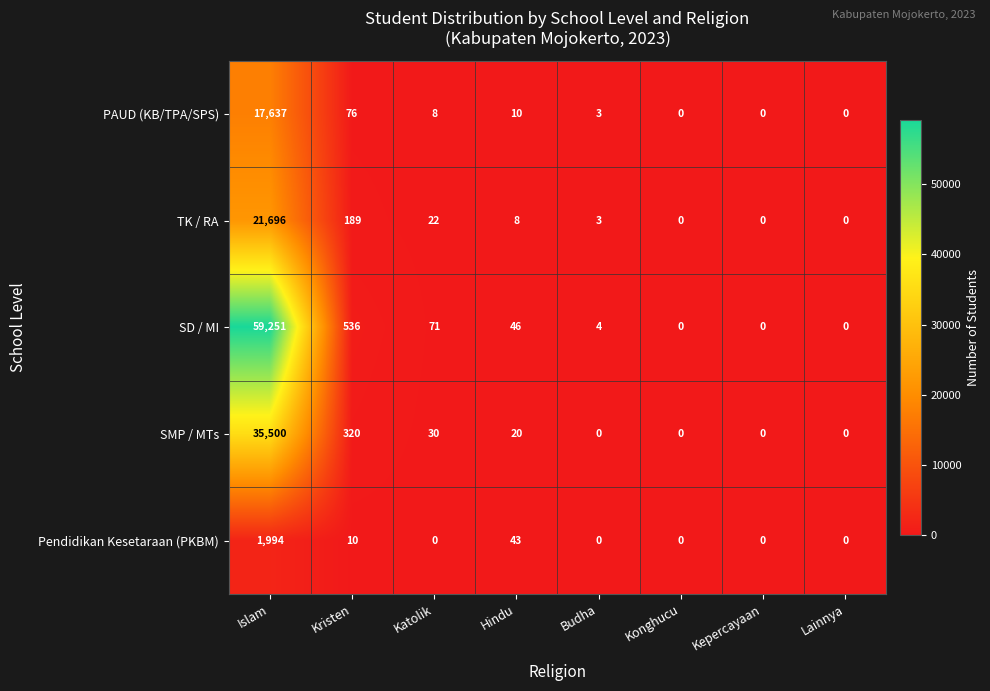

The Pendidikan Kesetaraan (PKBM) series shows -695 at Budha. True or false?

False